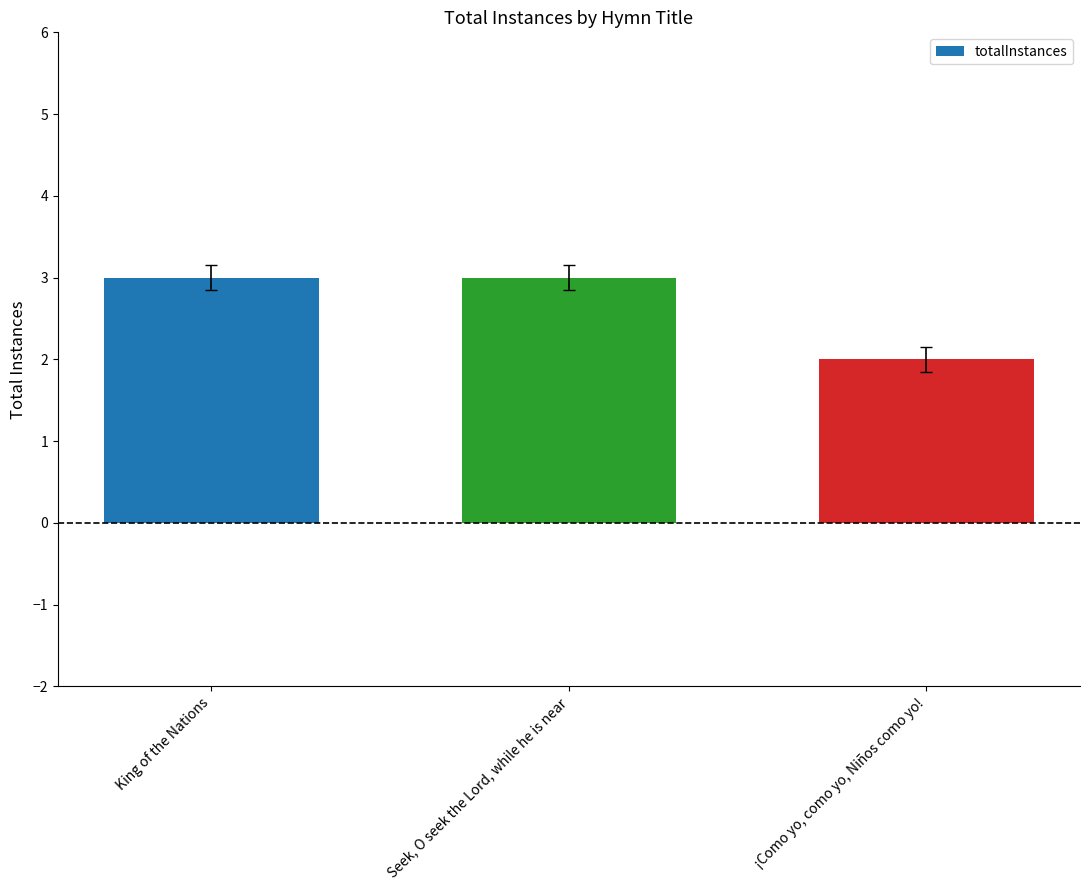

What is the minimum value shown in the chart?

2